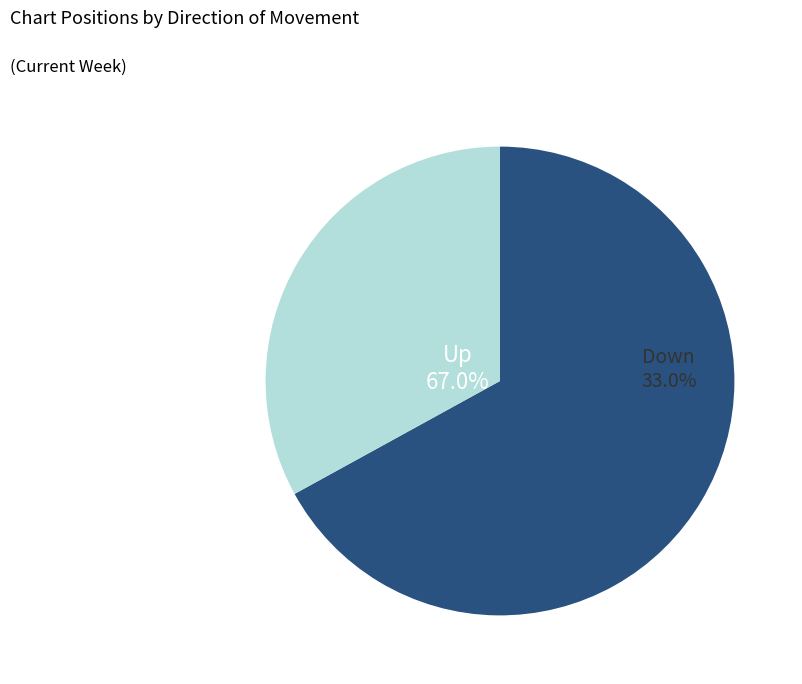

To the nearest percent, what portion does up represent?

67%